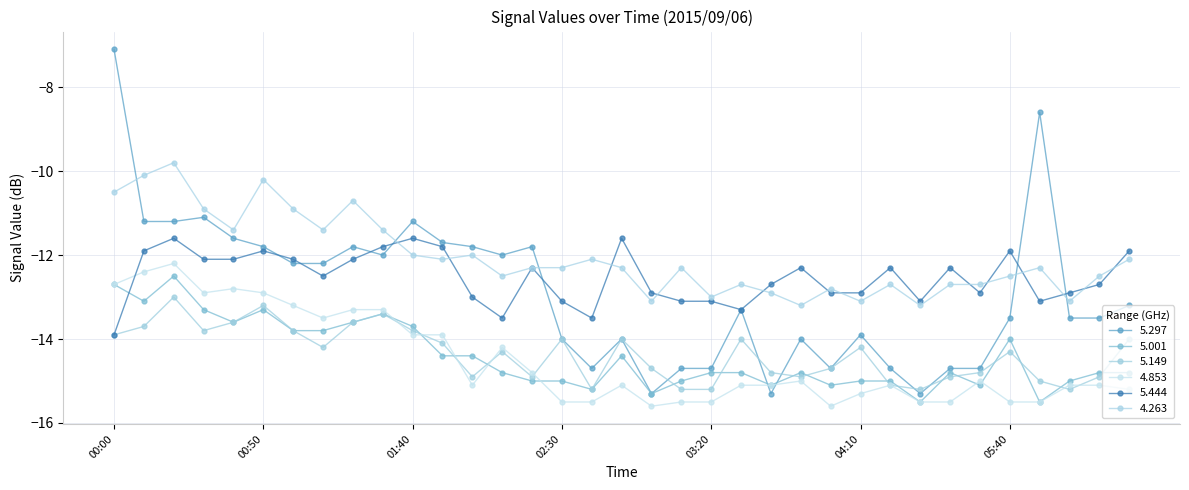

At which label is 4.853 closest to -13?

00:30